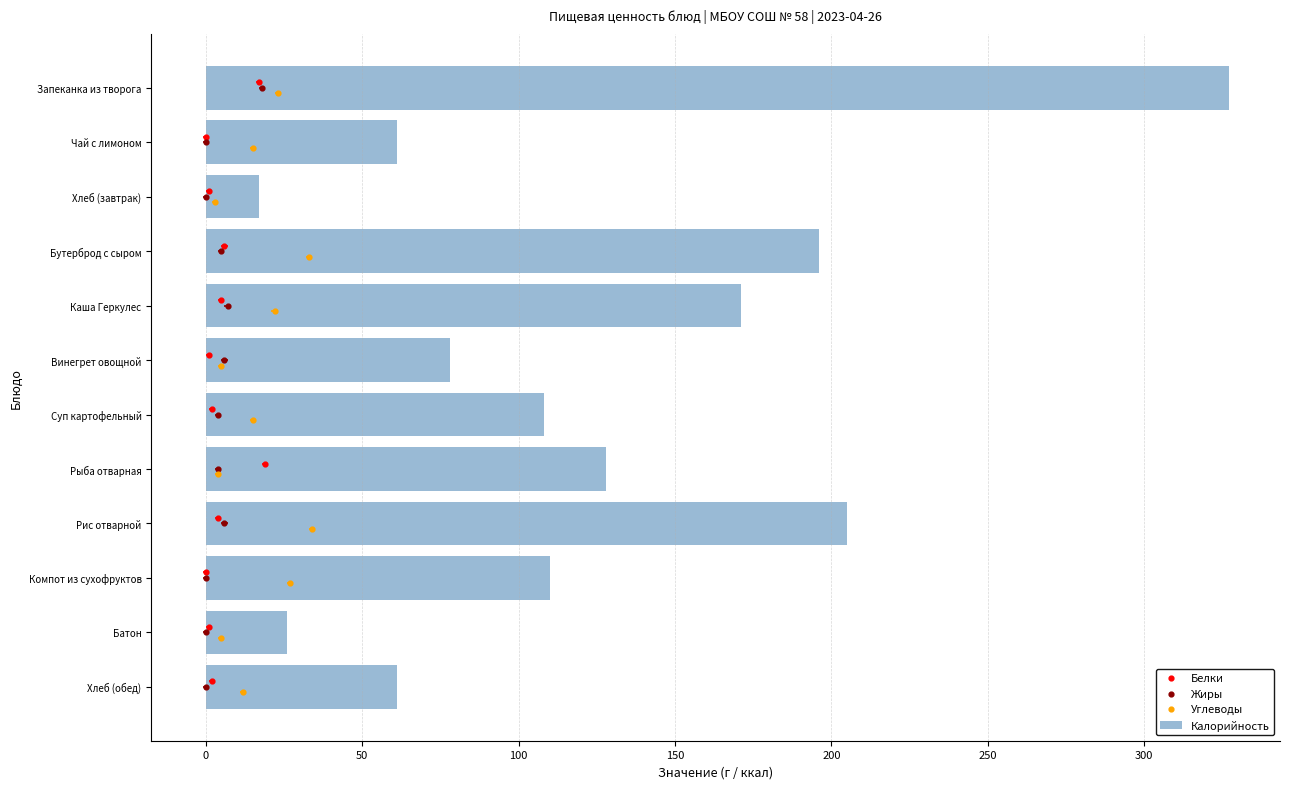

What is the maximum value for Калорийность?

327